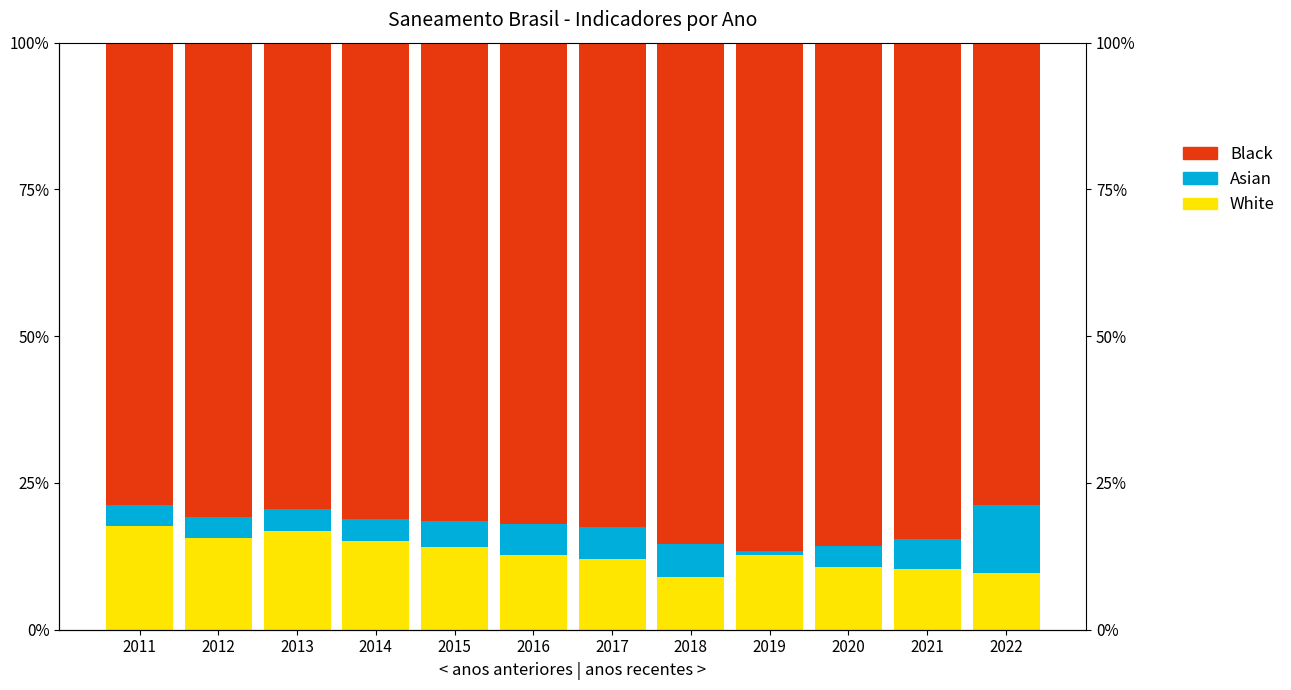

Where is White nearest to the value 0?

2018